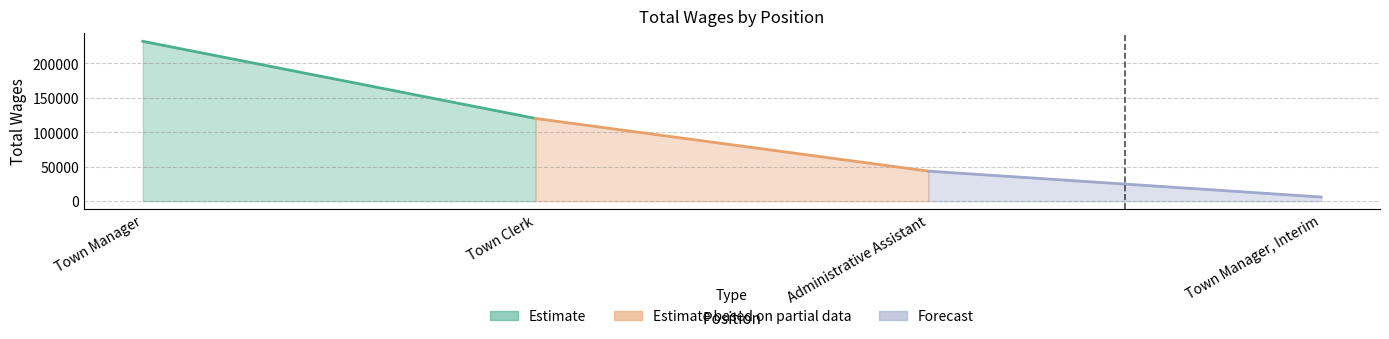

The chart shows a value of 120087 at Town Clerk. True or false?

True